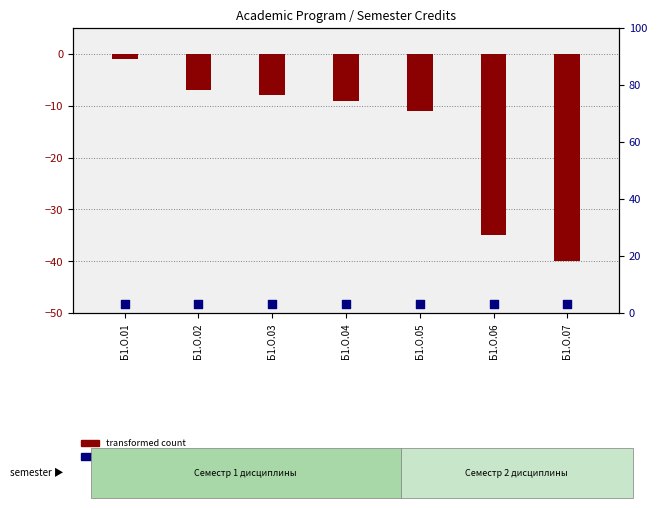

At how many categories does at least one series exceed 0?

7